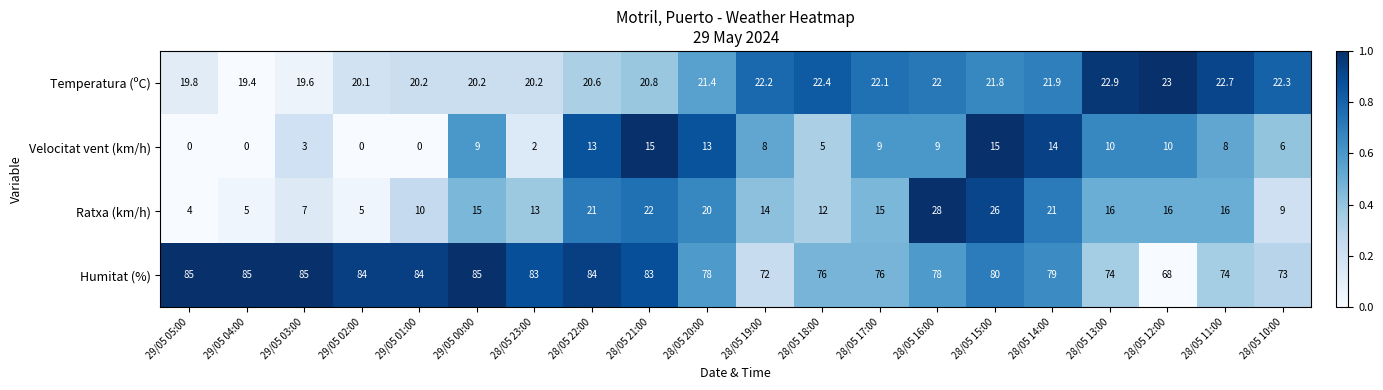

The Ratxa (km/h) series shows 21.8 at 28/05 11:00. True or false?

False